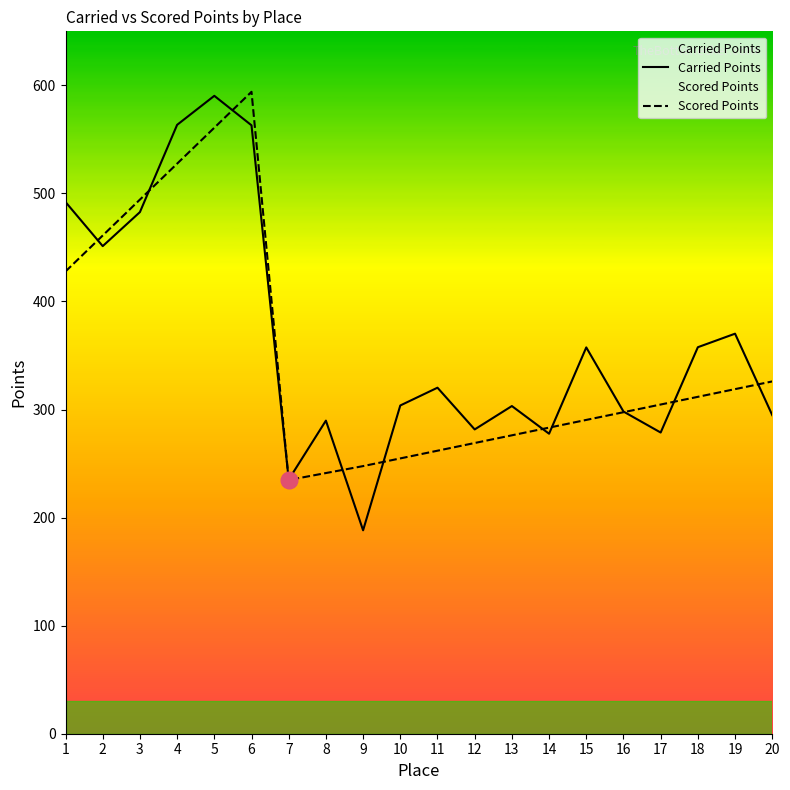

Which series has the largest range (max minus min)?

Carried Points